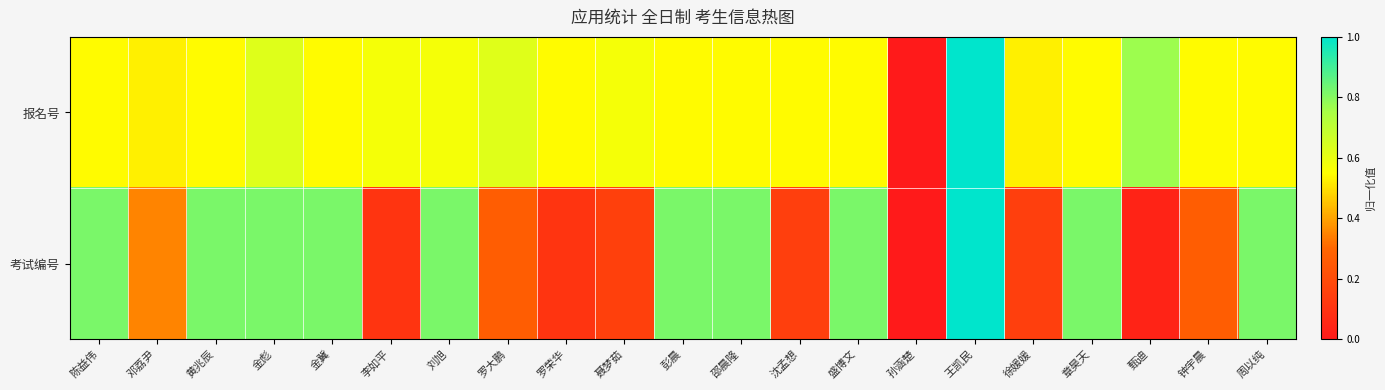

Reading right to left, what are all the values shown in this chart?

报名号: 周以纯=0.5	钟宇晨=0.5	甄迪=0.8	章昊天=0.5	徐媛媛=0.5	王凯民=1.0	孙涵楚=0.0	盛博文=0.5	沈孟想=0.5	邵晨隆=0.5	彭晨=0.5	聂梦茹=0.6	罗荣华=0.5	罗大鹏=0.6	刘旭=0.6	李如平=0.6	金冀=0.5	金彪=0.6	黄兆辰=0.5	邓荔尹=0.5	陈益伟=0.5
考试编号: 周以纯=0.8	钟宇晨=0.3	甄迪=0.0	章昊天=0.8	徐媛媛=0.1	王凯民=1.0	孙涵楚=0.0	盛博文=0.8	沈孟想=0.1	邵晨隆=0.8	彭晨=0.8	聂梦茹=0.2	罗荣华=0.1	罗大鹏=0.3	刘旭=0.8	李如平=0.1	金冀=0.8	金彪=0.8	黄兆辰=0.8	邓荔尹=0.3	陈益伟=0.8